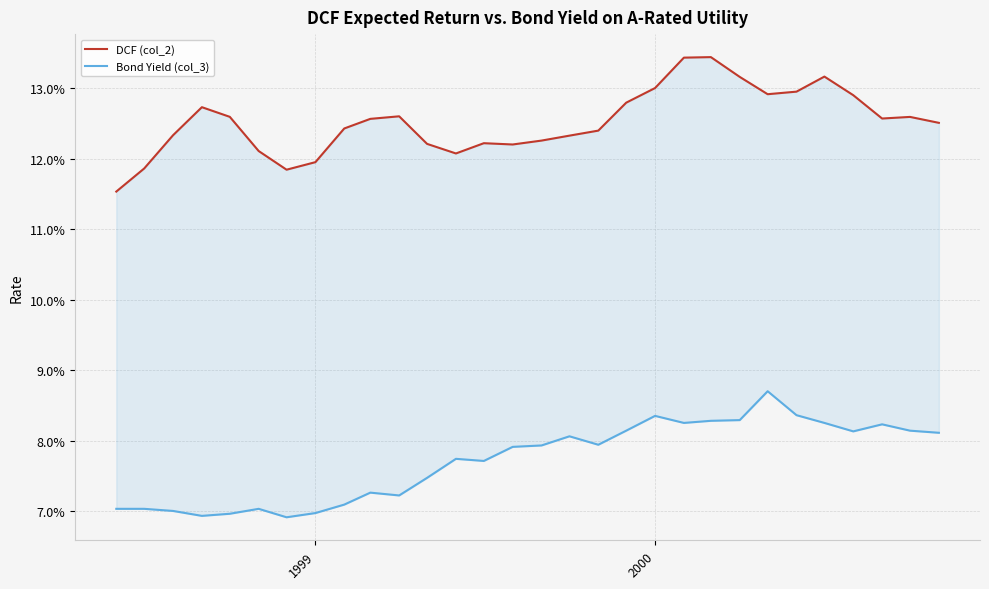

Which series has the widest spread of values?

DCF (col_2)